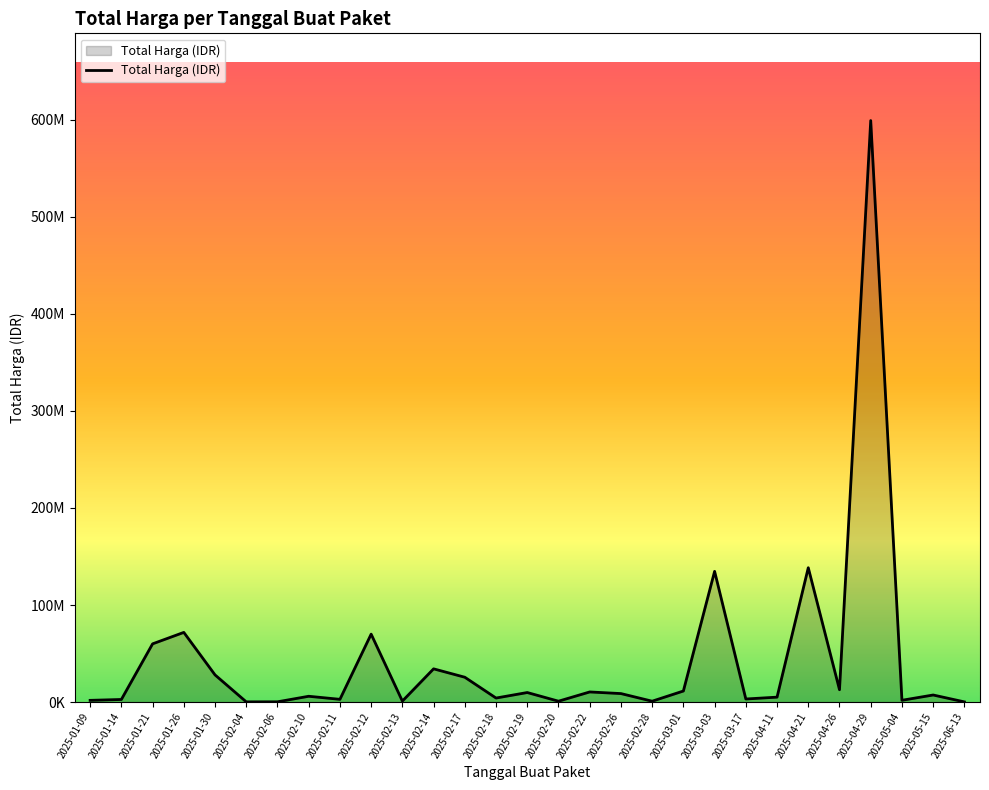

Is this an area chart (filled region under the line)?

Yes